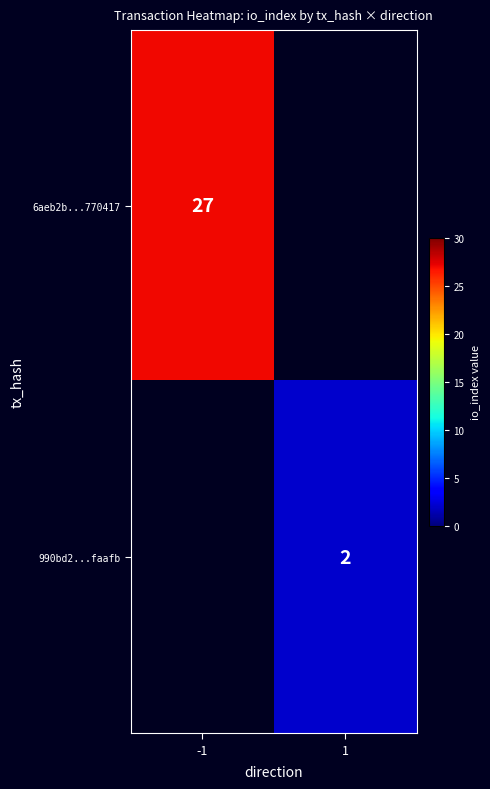

At how many categories does at least one series exceed 5?

1